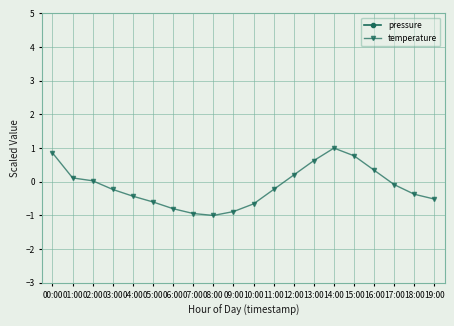

Reading right to left, list all the values displayed in this chart.

pressure: 5.2	5.2	5.2	5.2	5.2	5.3	5.3	5.3	5.3	5.3	5.4	5.4	5.5	5.6	5.7	5.8	5.9	6.1	6.2	6.6
temperature: -0.5	-0.4	-0.1	0.3	0.8	1.0	0.6	0.2	-0.2	-0.7	-0.9	-1.0	-0.9	-0.8	-0.6	-0.4	-0.2	0.0	0.1	0.9